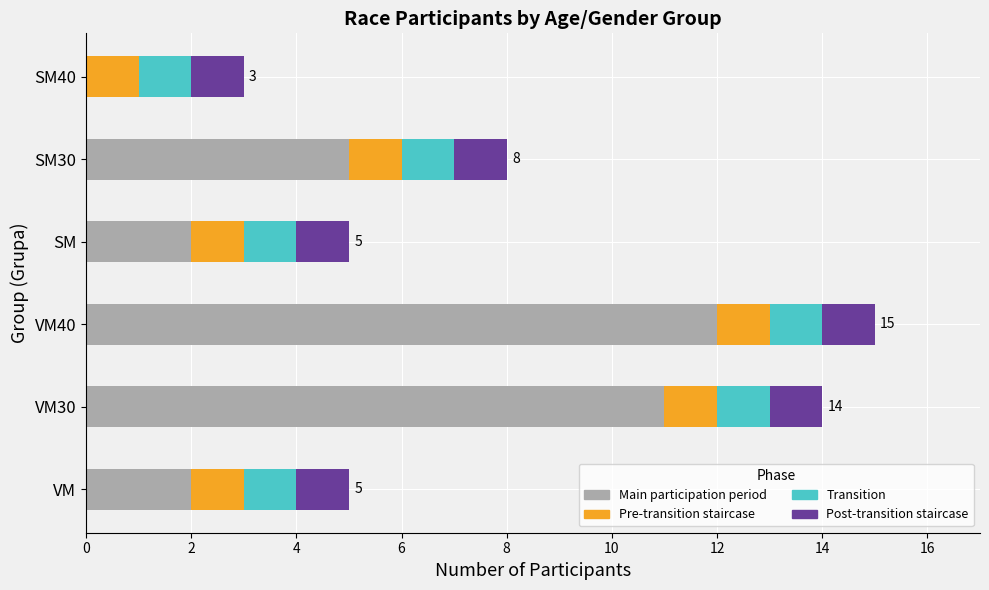

What is the total value across all series at SM?

5